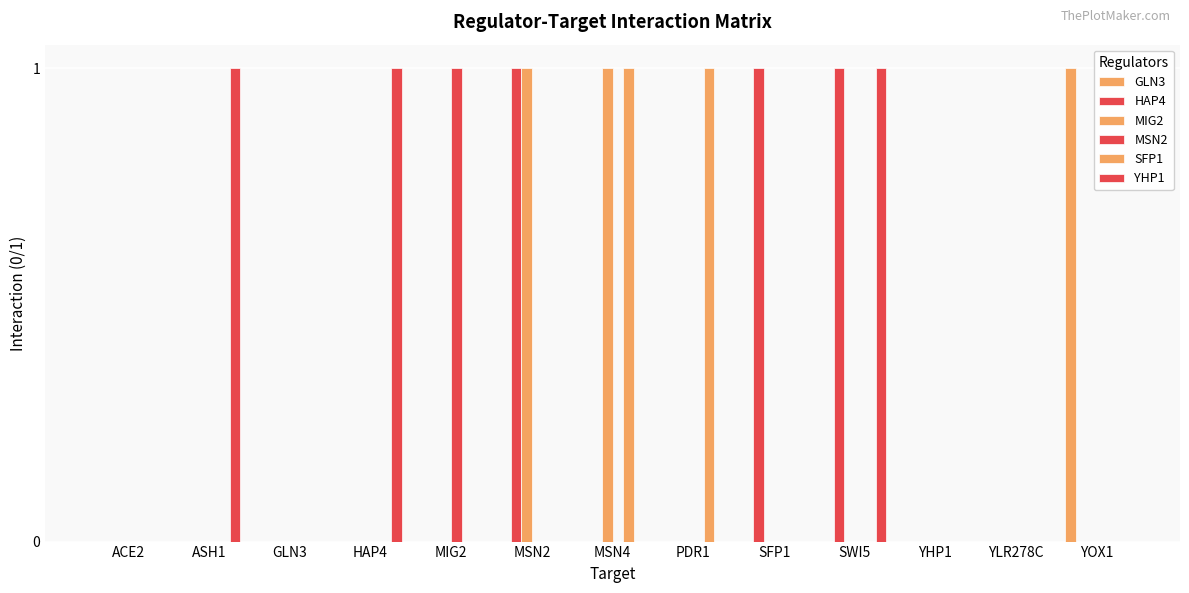

Between GLN3 and SFP1, which is larger?

GLN3